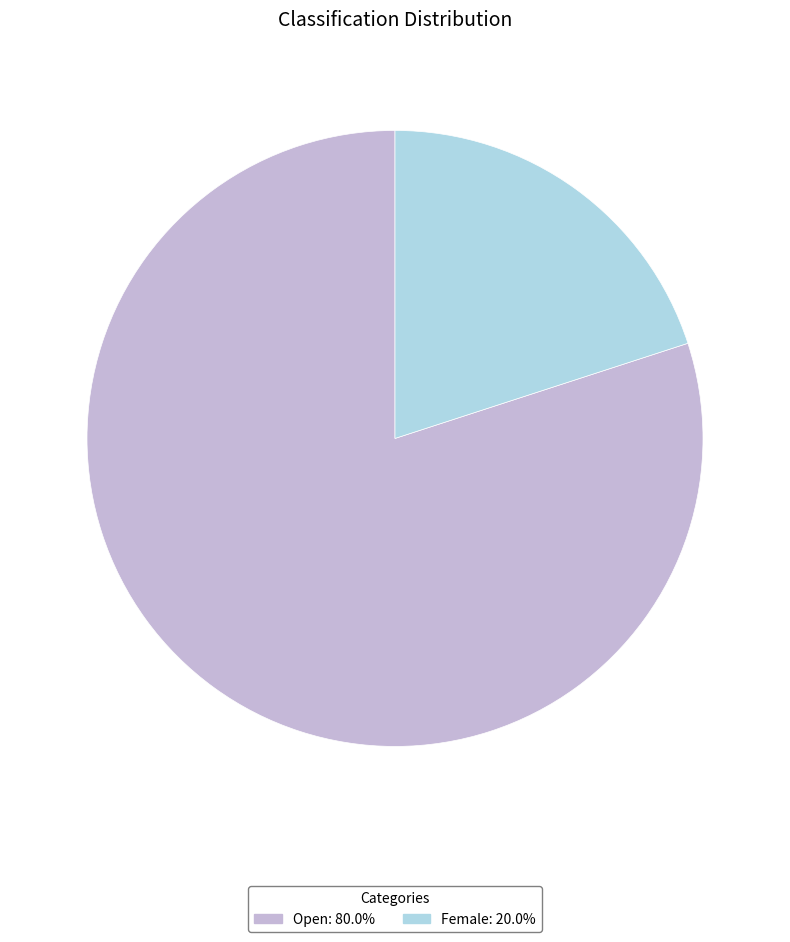

True or false: Female accounts for 34% of the total.

False